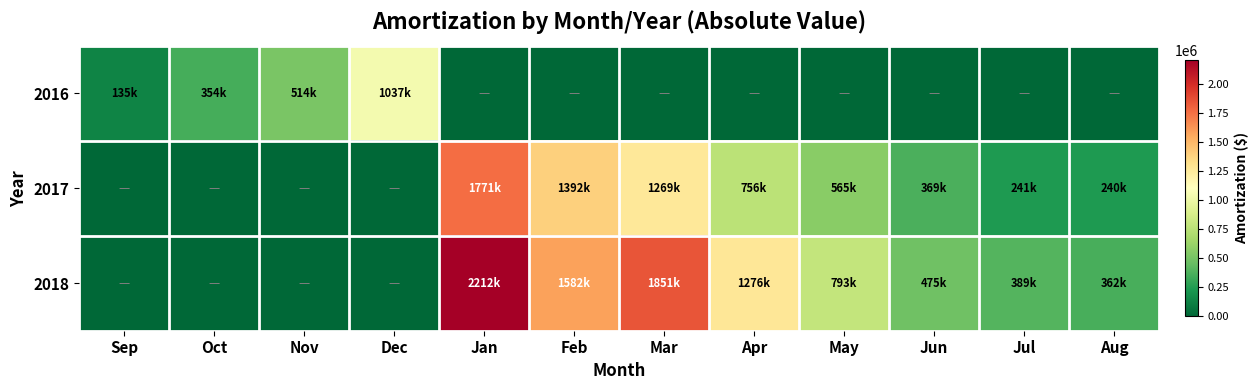

What is the total value across all series at Feb?

2974409.7